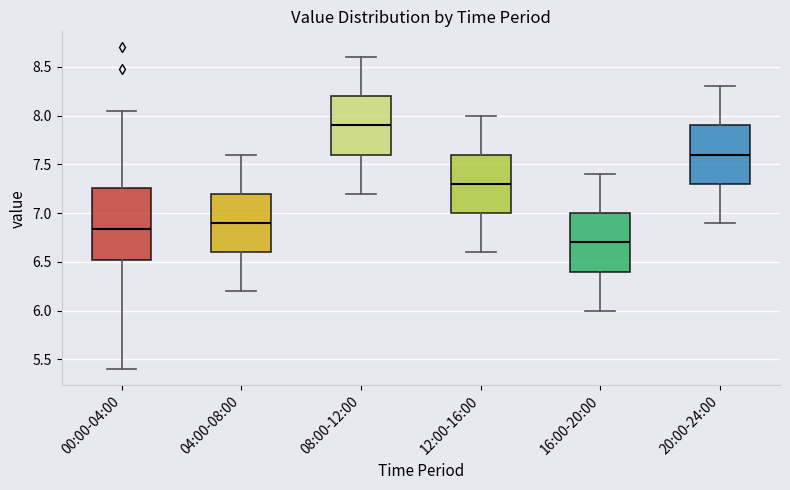

Where is the lower edge of the box for 16:00-20:00 on the y-axis? The values are not printed on the chart, so give them approximately, as read against the axis.

6.40